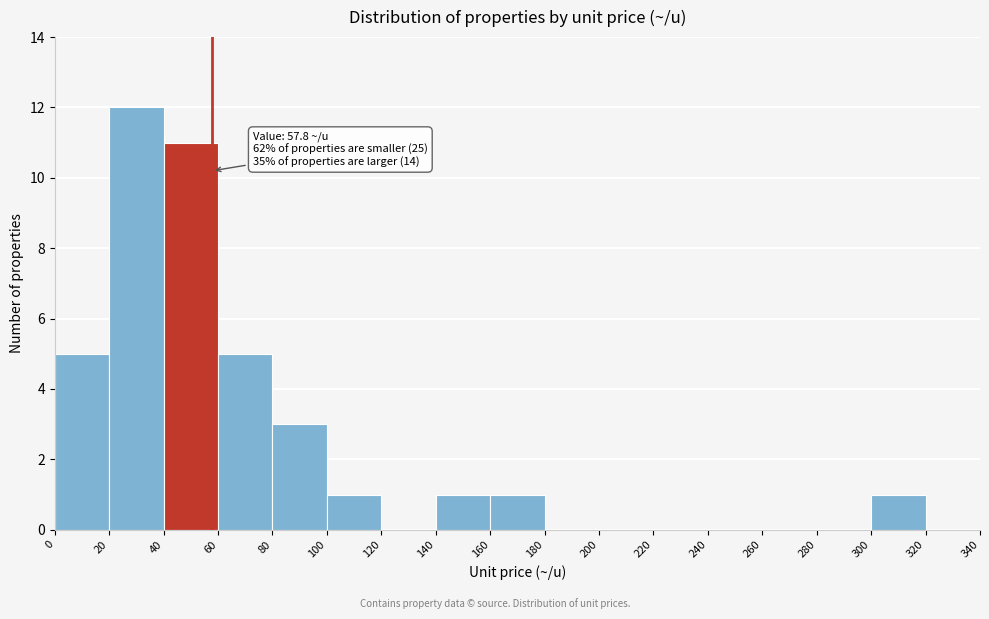

Which range on the x-axis has the tallest bar?

20 to 40